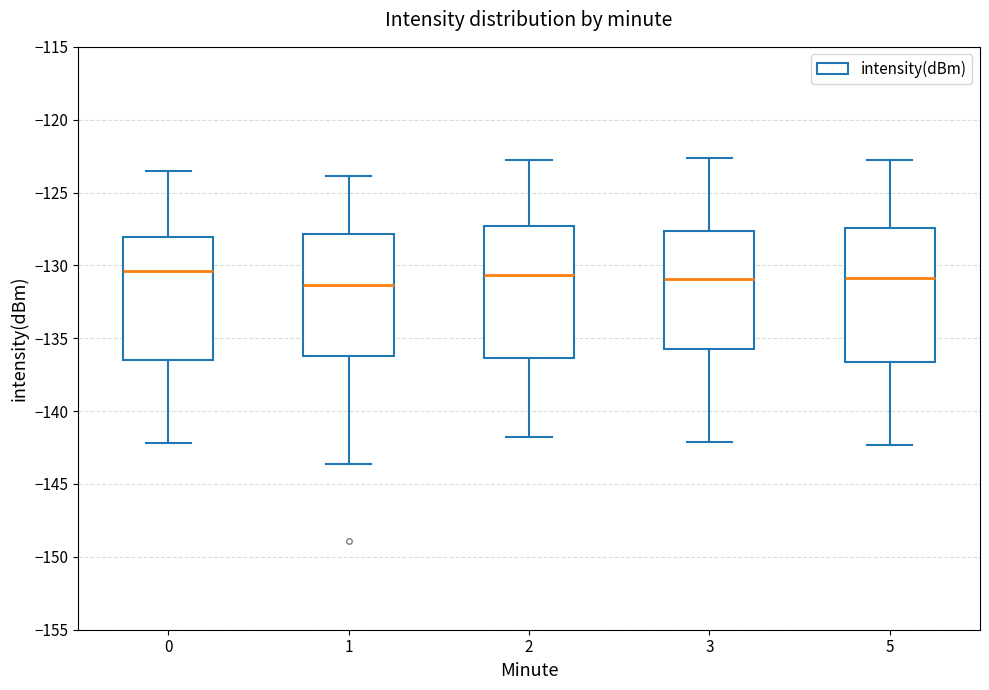

Where does the upper whisker of the box at x = 5 end on the y-axis? The values are not printed on the chart, so give them approximately, as read against the axis.

-123.0